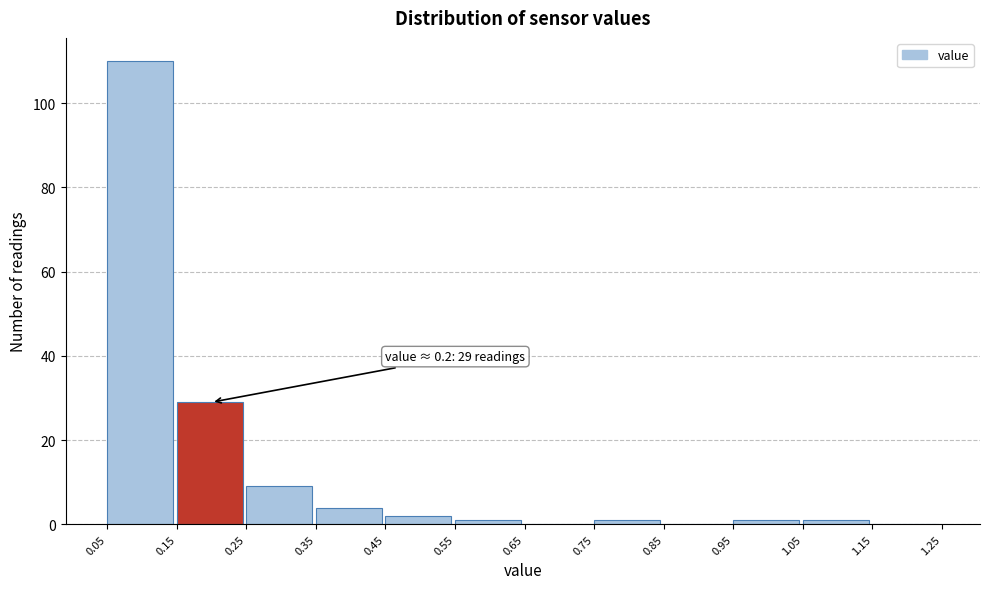

Over which range of the x-axis is the bar tallest?

0.05 to 0.15